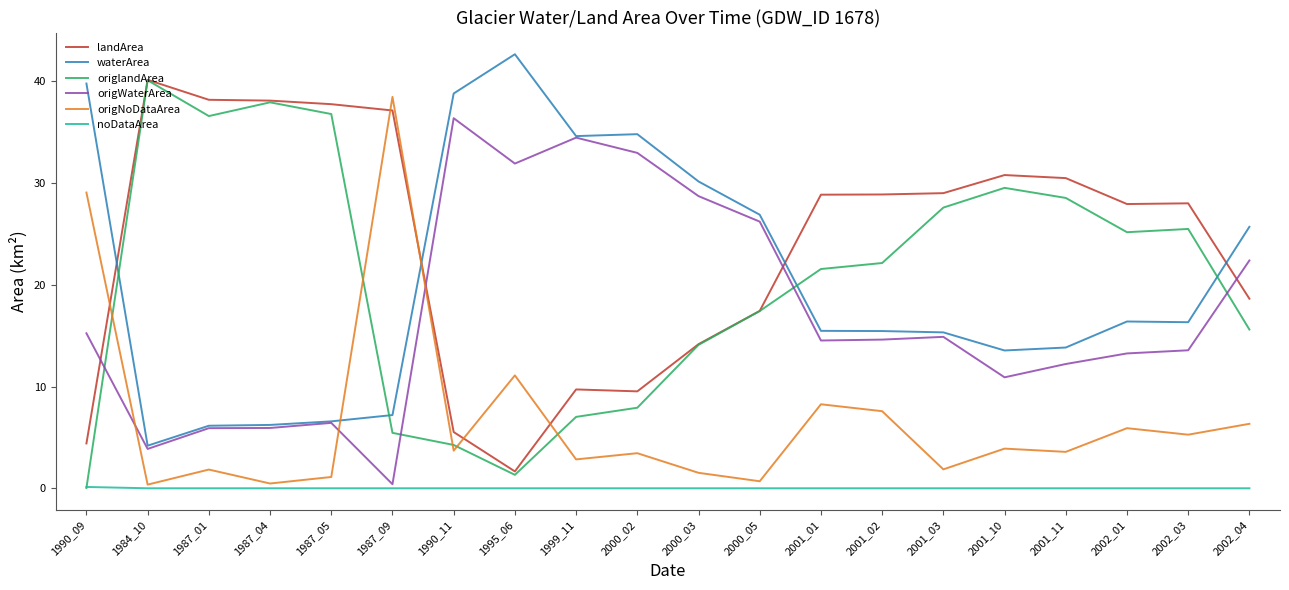

Where is origNoDataArea nearest to the value 19?

1995_06